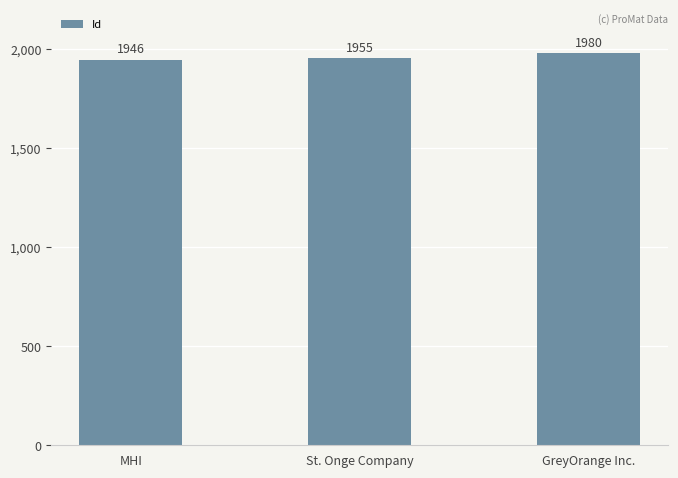

What is the label of the 2nd bar from the left?

St. Onge Company